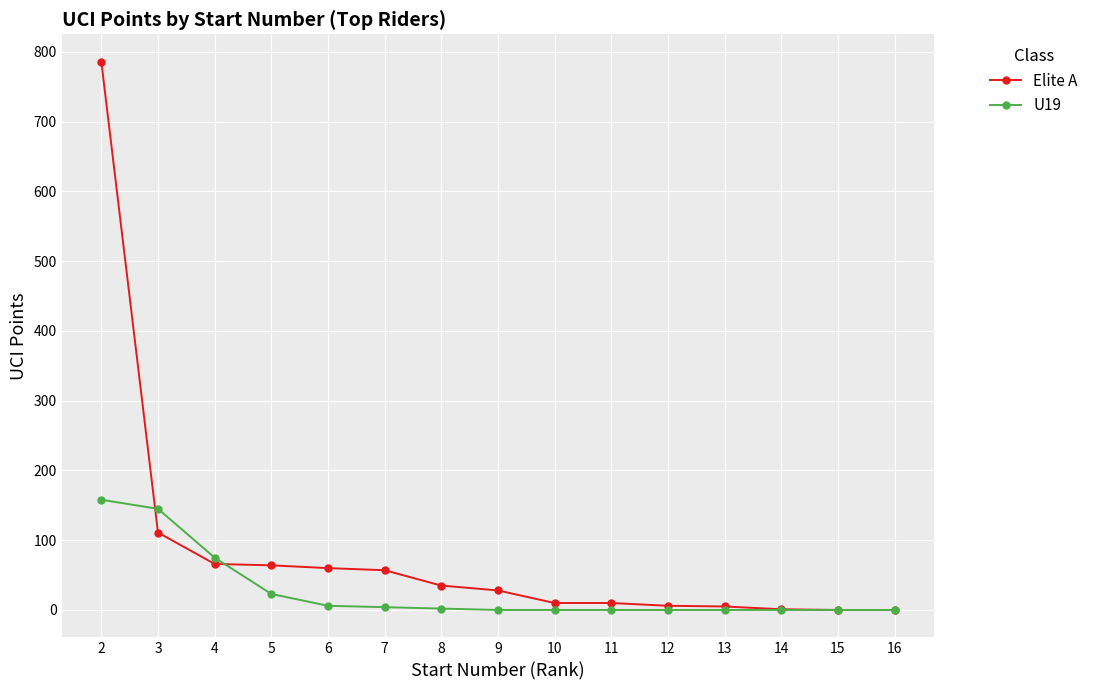

What is the maximum value shown in the chart?

786